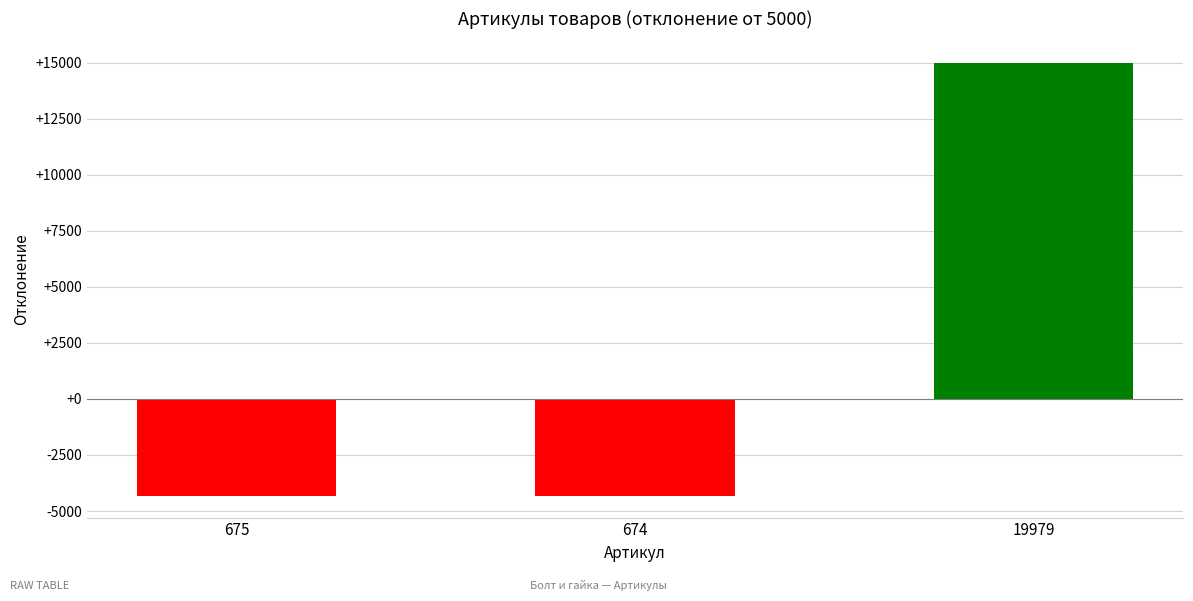

What is the difference between the values at 19979 and 674?

19305